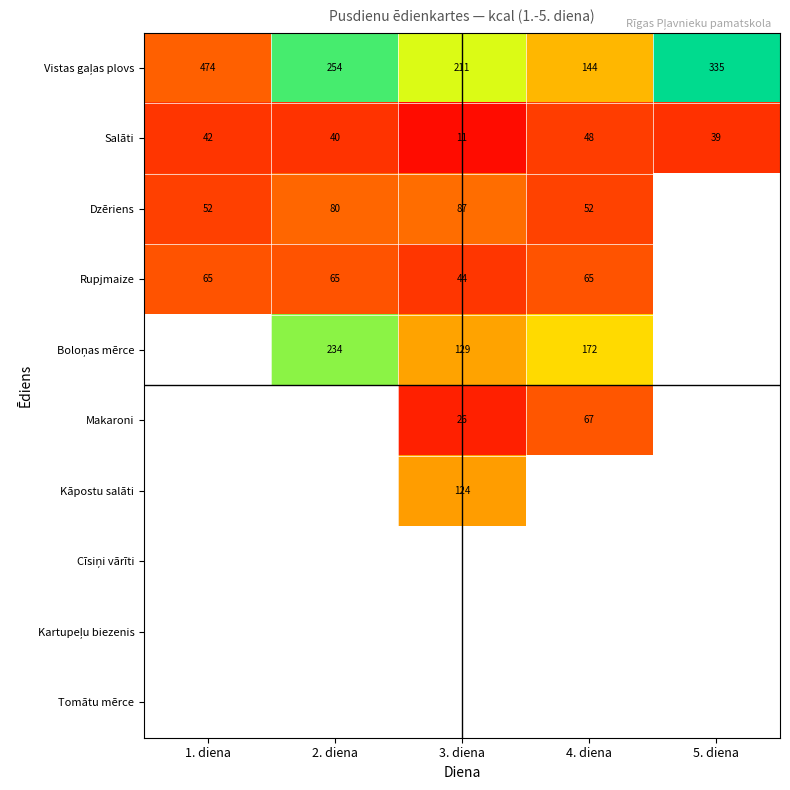

The Salāti series shows 40 at 2. diena. True or false?

True